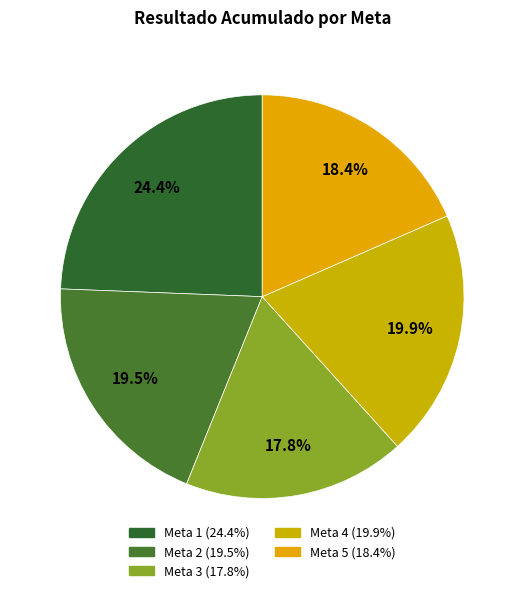

Rank the categories by value from highest to lowest.

Meta 1, Meta 4, Meta 2, Meta 5, Meta 3